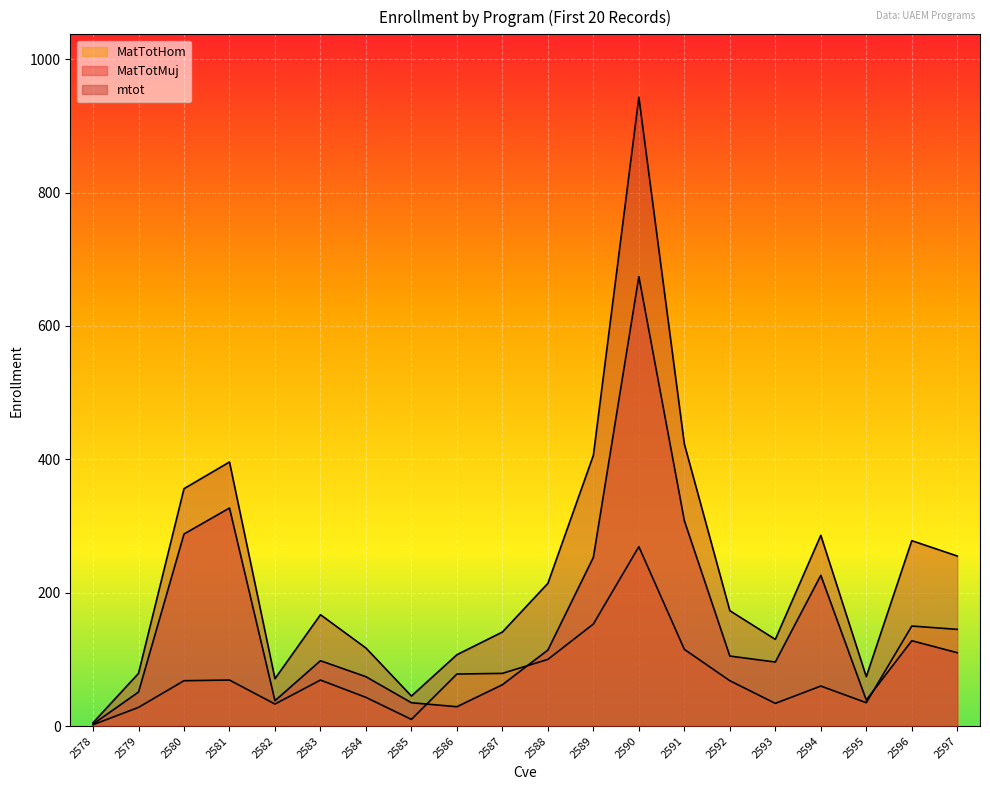

At which label is MatTotMuj closest to 338?

2581